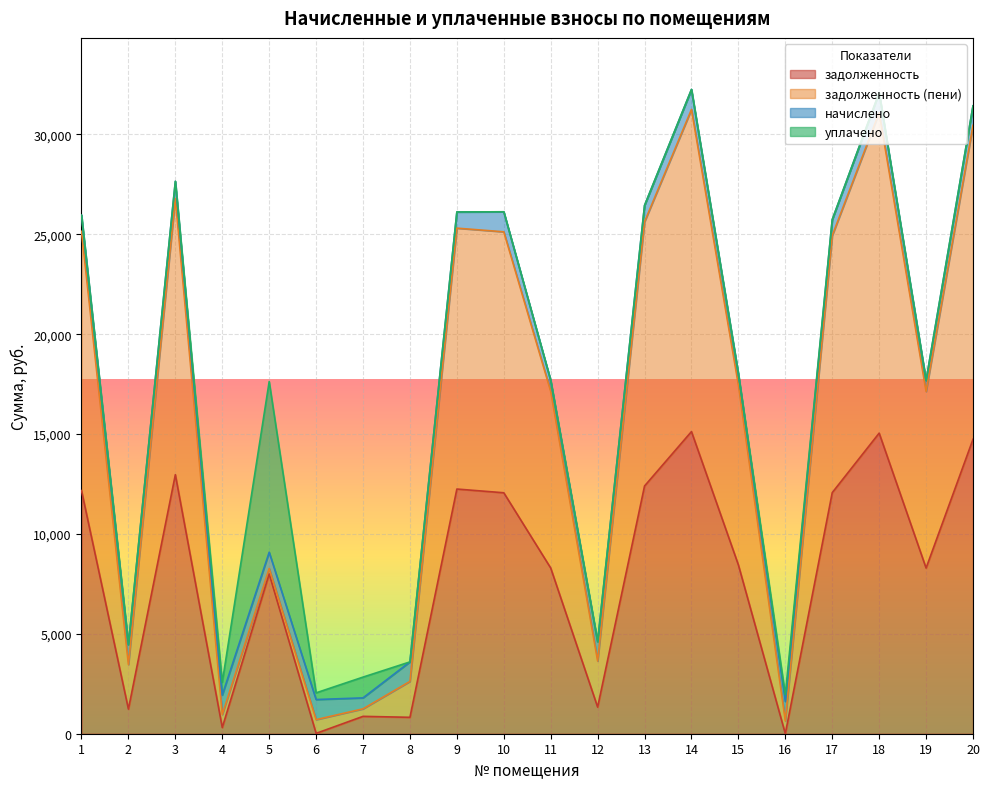

True or false: задолженность and задолженность (пени) intersect in this chart.

False